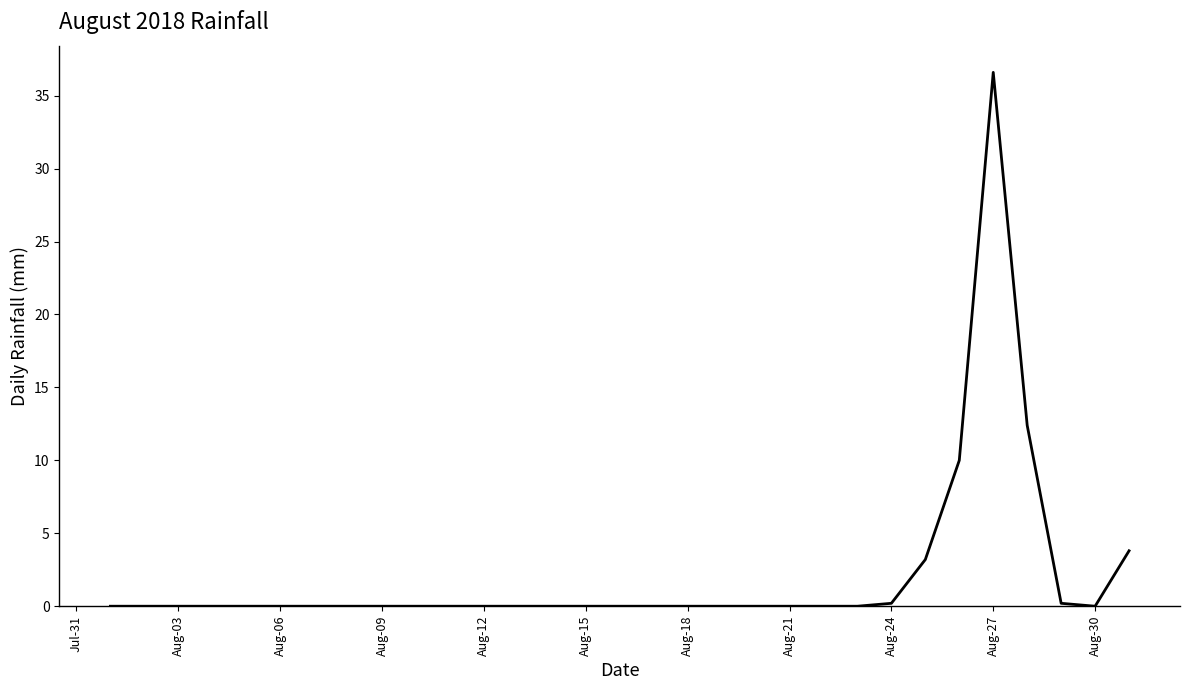

What is the difference between the maximum and minimum values?

36.6